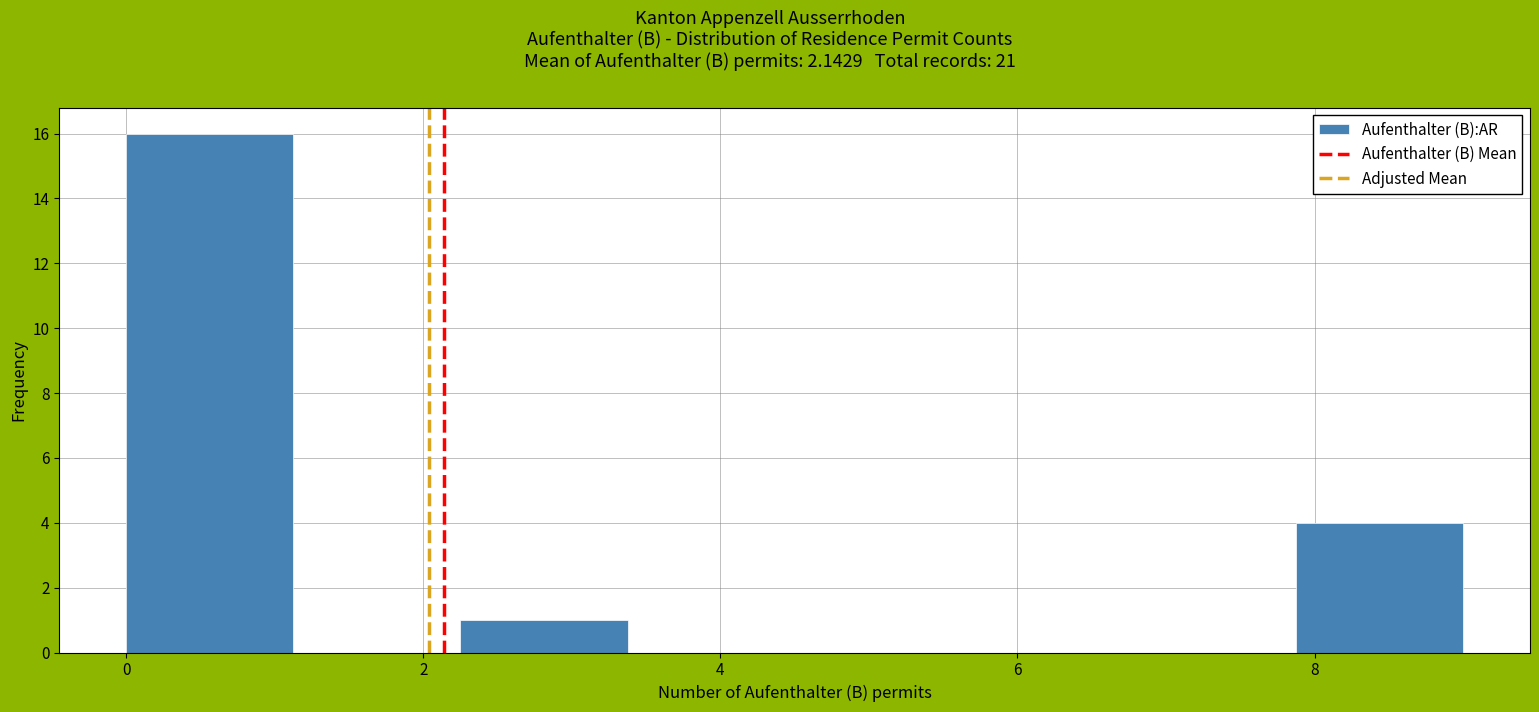

What is the height of the bar covering 7.8 to 9.0 on the x-axis? Neither the bar edges nor the heights are printed on the chart, so give them approximately, as read against the axes.

4